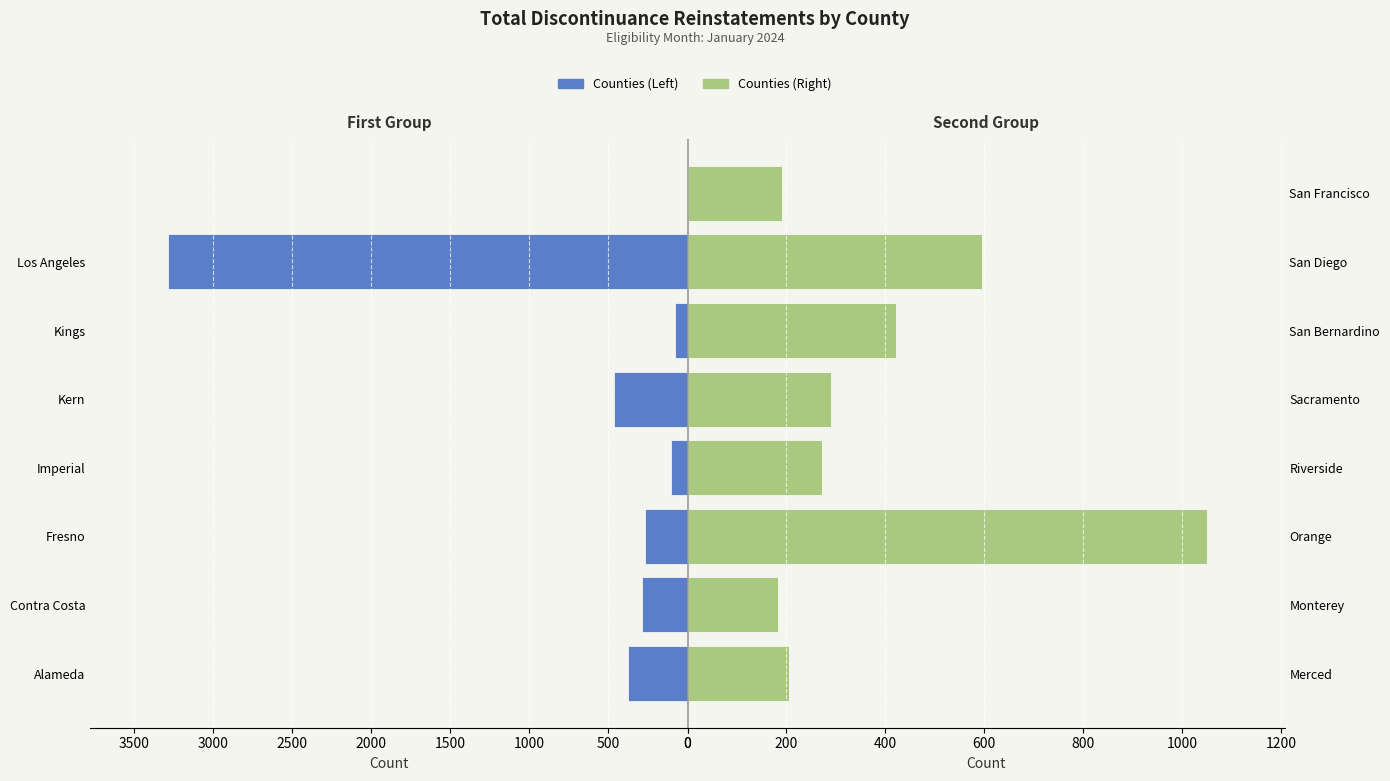

Which series has the widest spread of values?

Left Counties